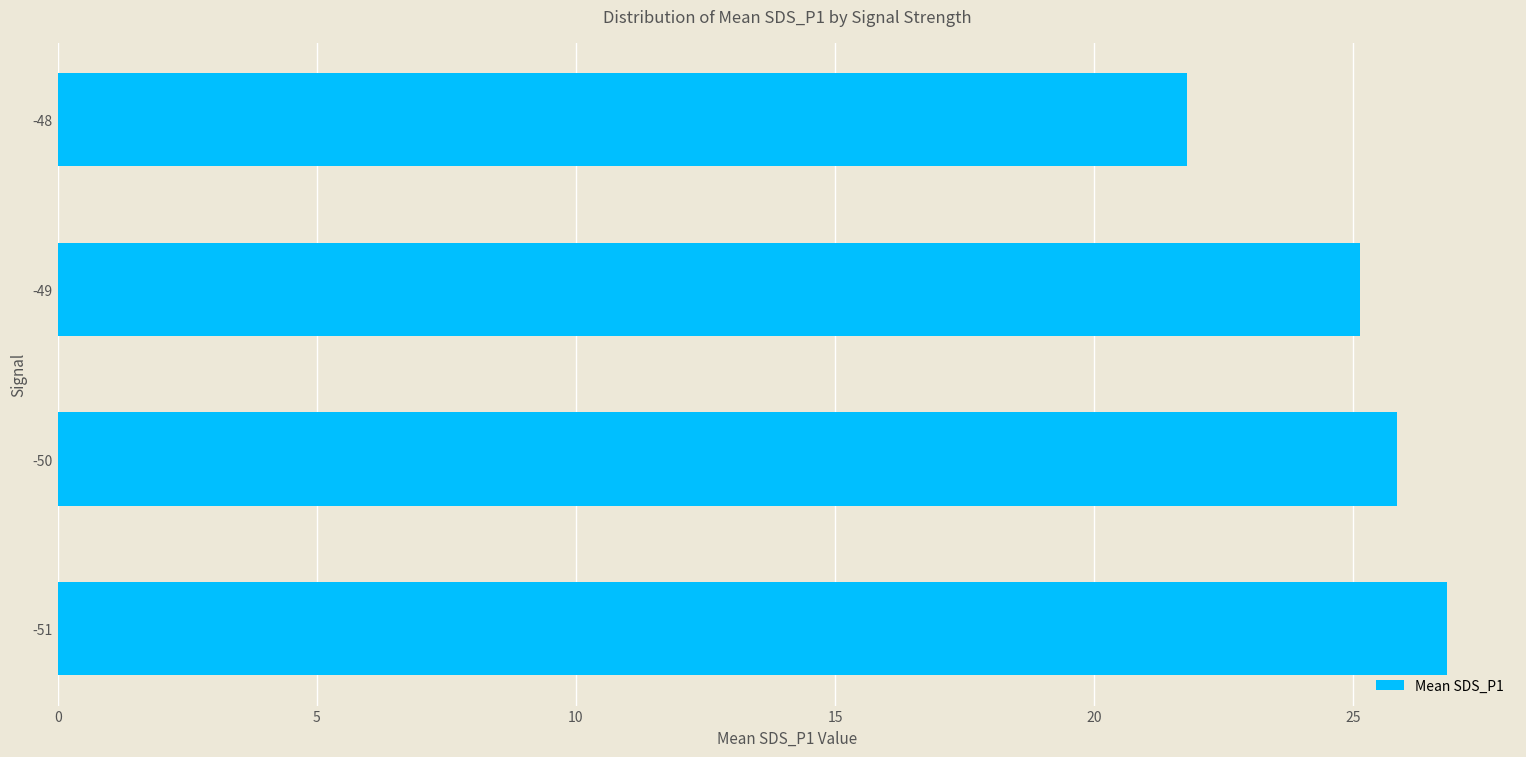

What is the change in value from -51 to -48?

-5.0